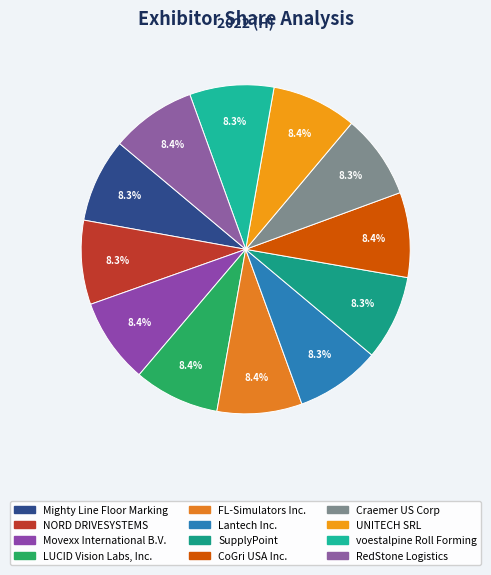

To the nearest percent, what percentage of the pie is Lantech Inc.?

8%